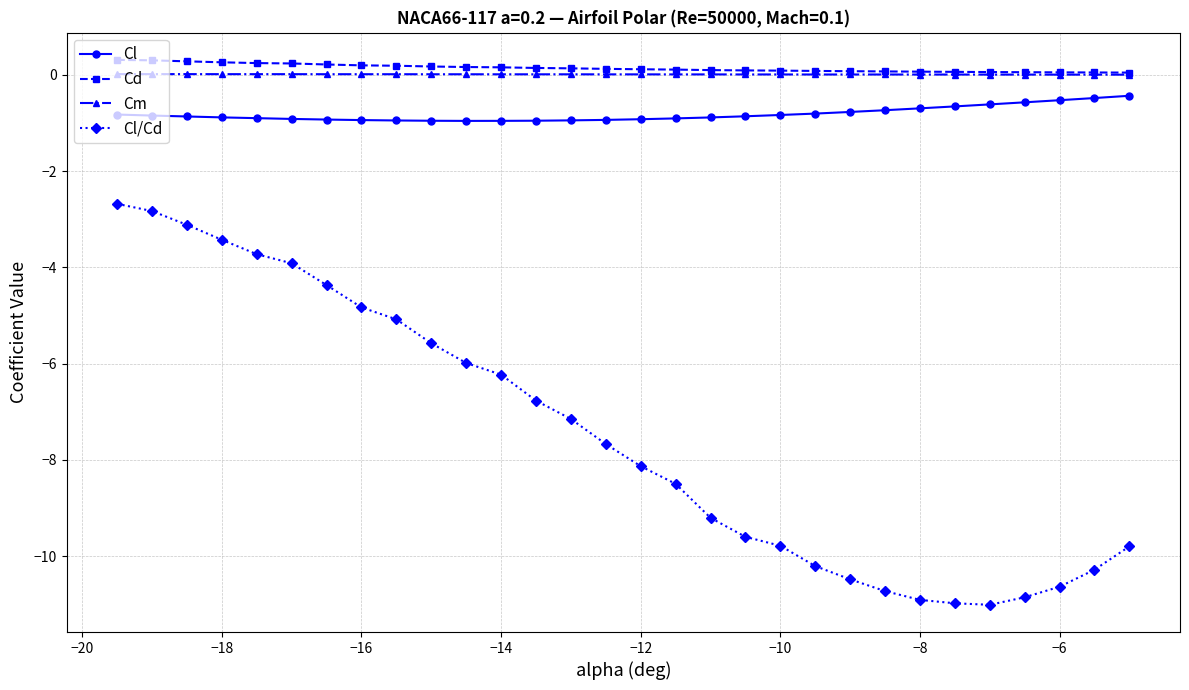

At how many categories does at least one series exceed -7?

30